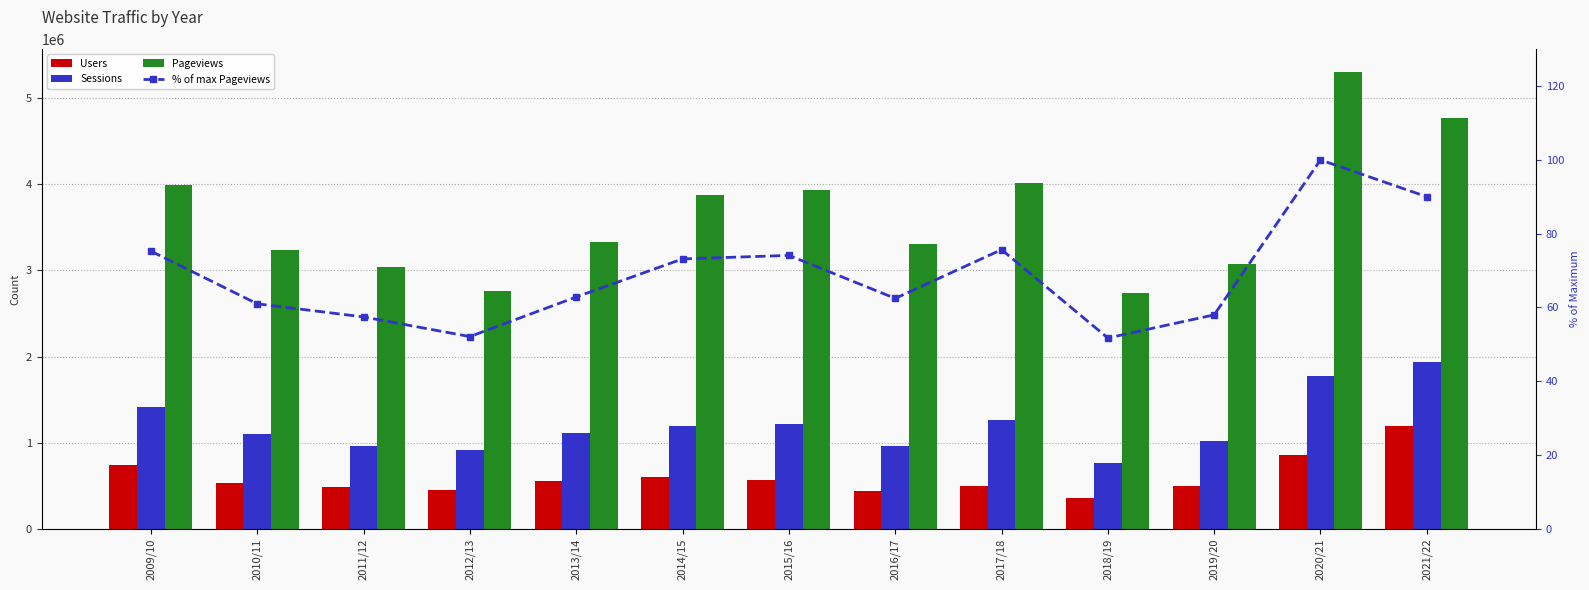

What is the value of the Pageviews bar at the 9th from the left?

4013368.0